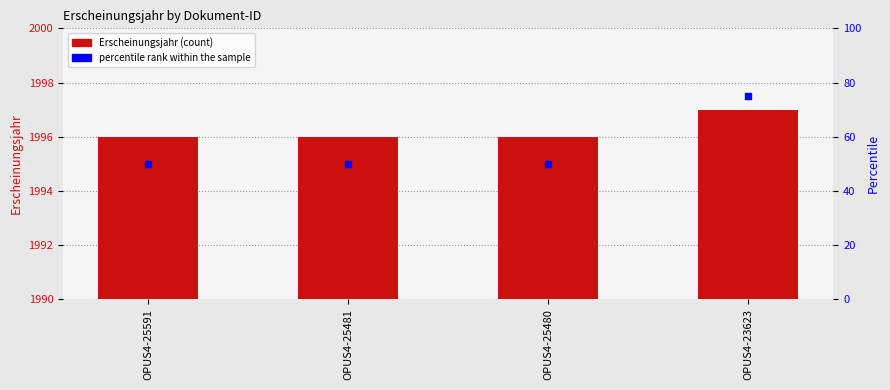

What is the total value across all series at OPUS4-25591?

2046